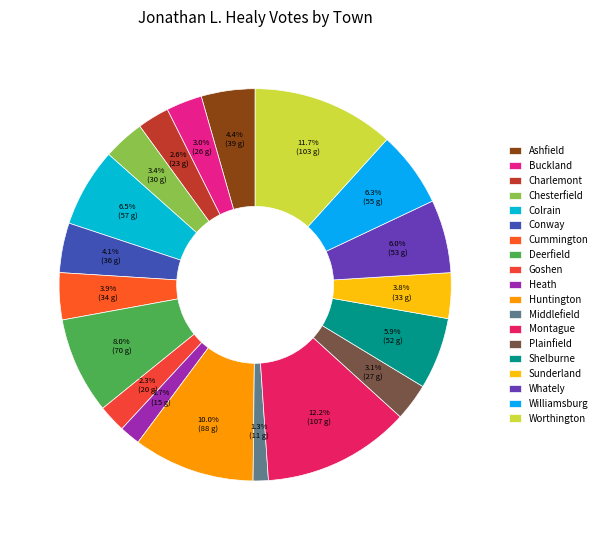

Is there a majority slice in this chart?

No